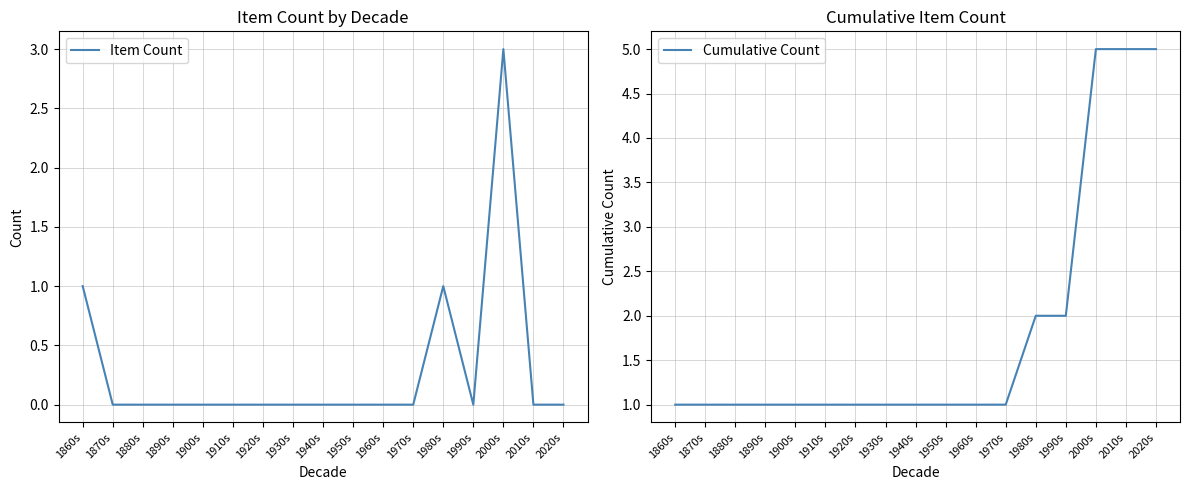

What is the difference between the highest and lowest values at 1900s?

1